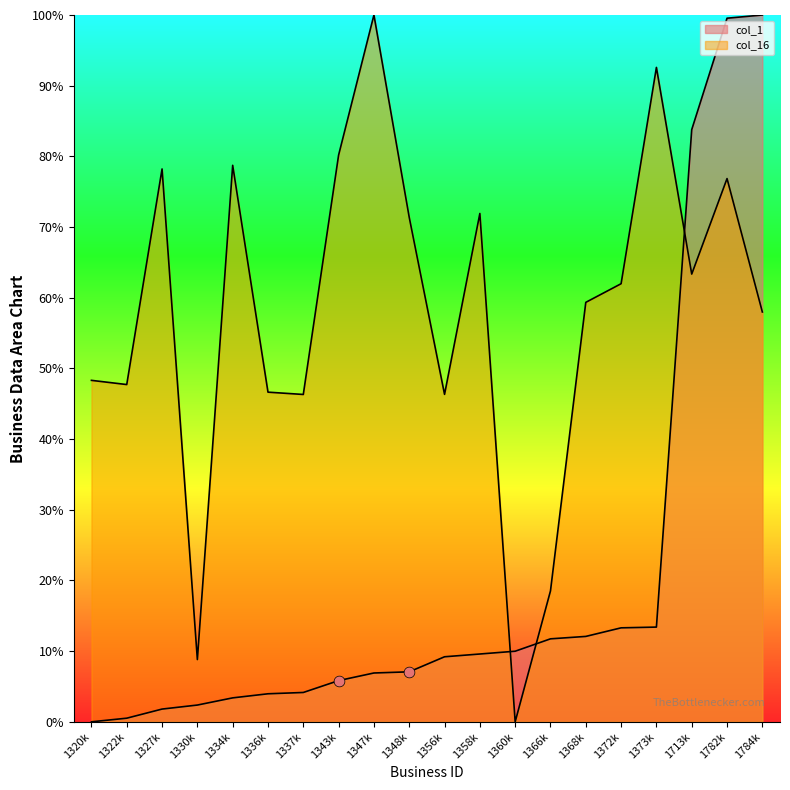

How many lines are shown in the chart?

2